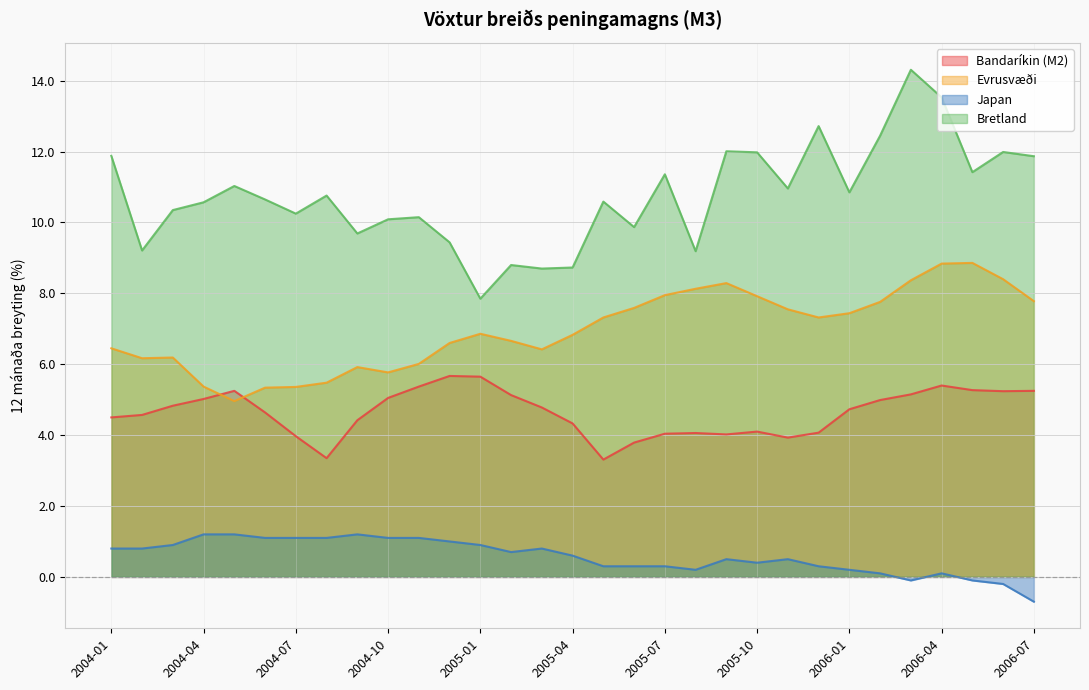

The Evrusvæði series shows 3.7 at 2005-01. True or false?

False